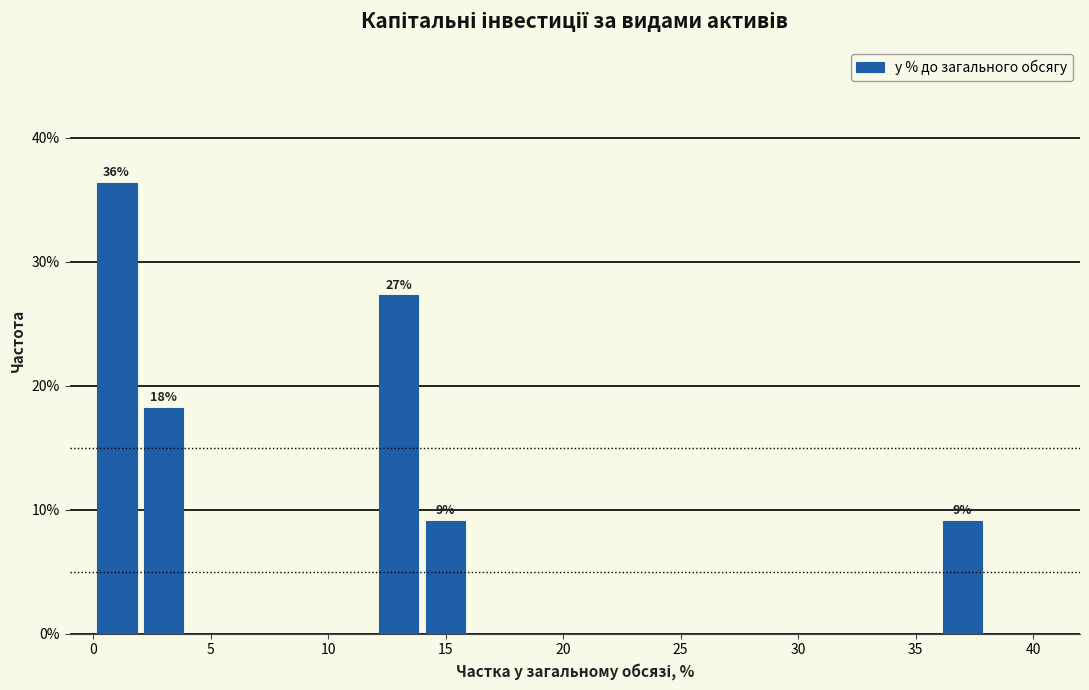

Which range on the x-axis has the tallest bar?

0 to 2